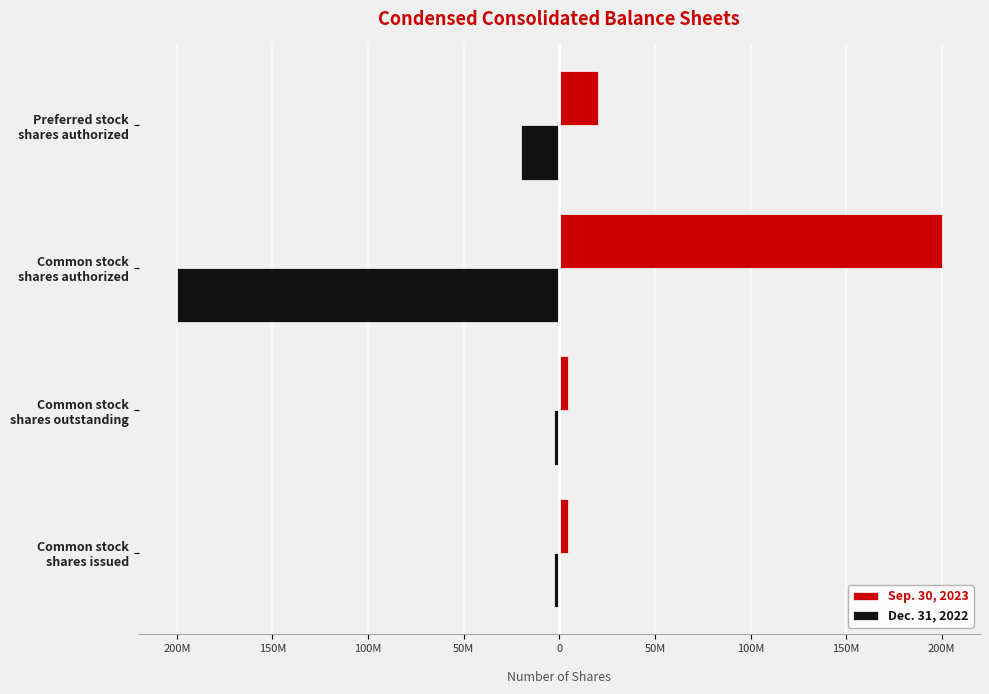

What are all the series names shown in the legend?

Sep. 30, 2023, Dec. 31, 2022